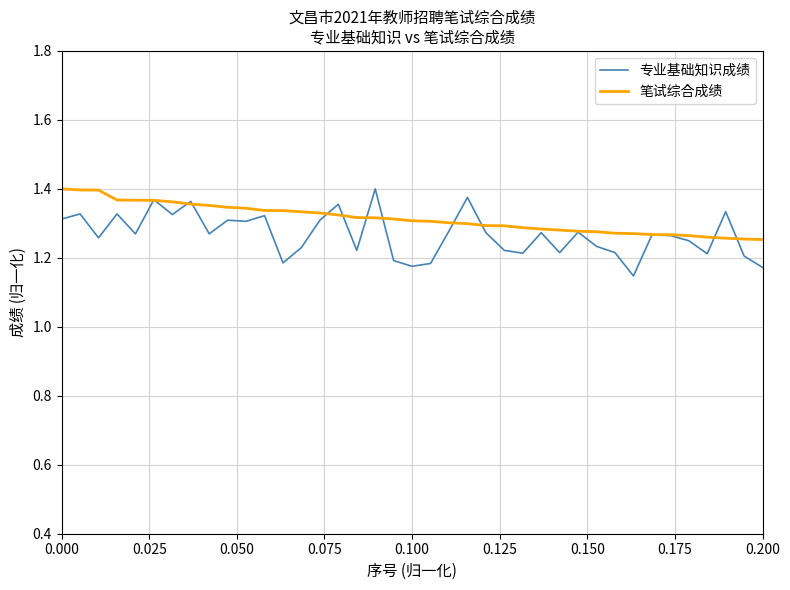

Which series has the widest spread of values?

专业基础知识成绩